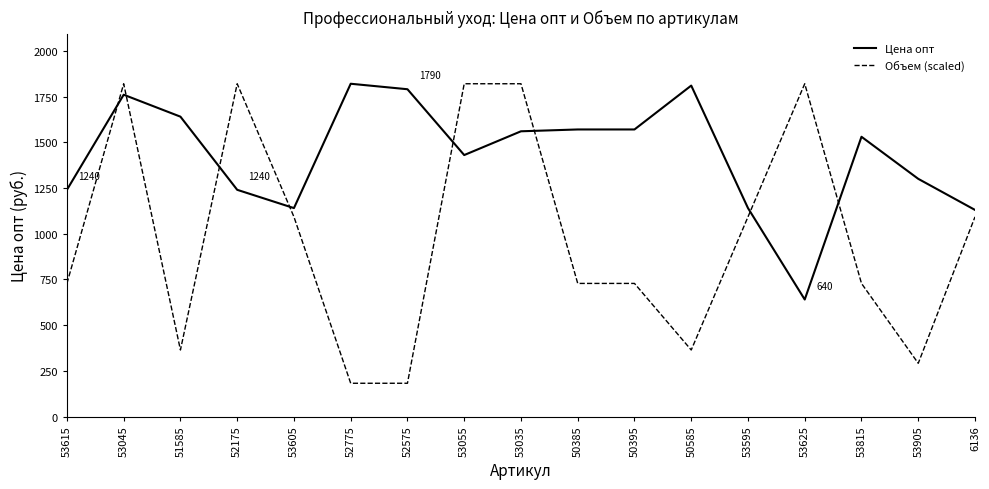

Does the chart display data point markers on the line(s)?

No